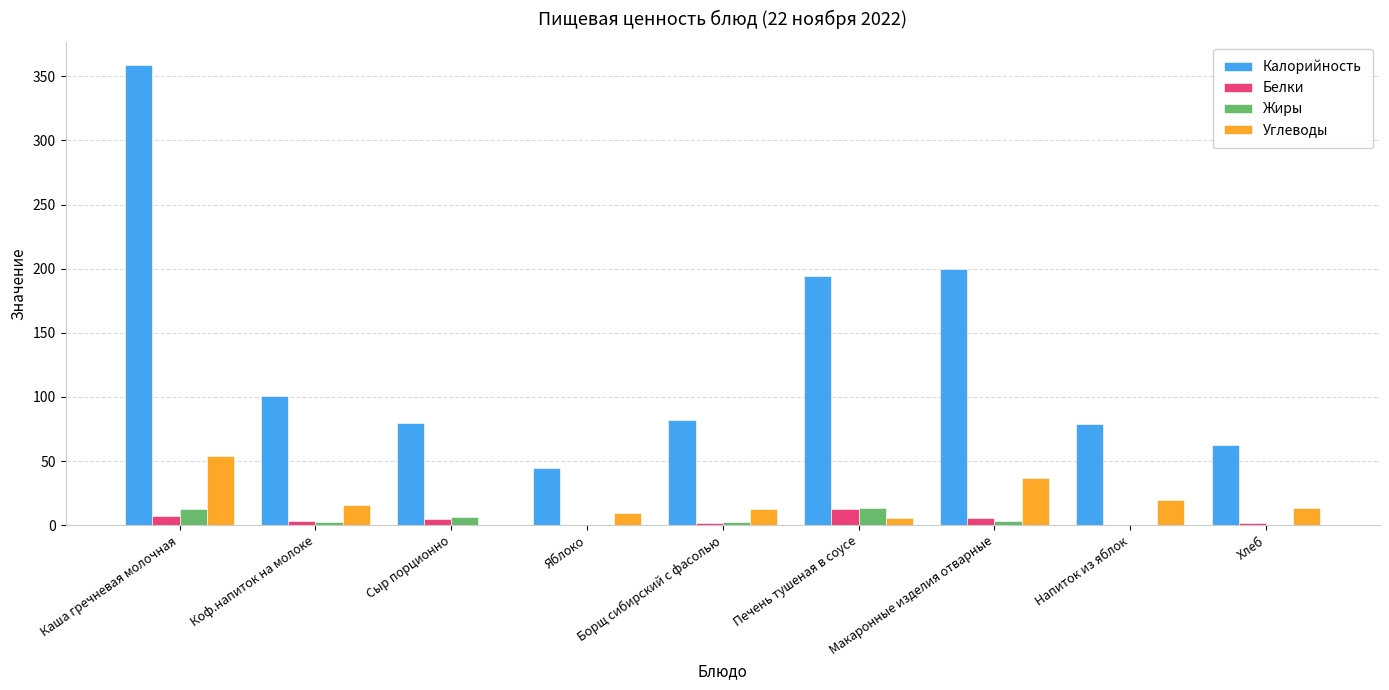

How many groups of bars are there?

9